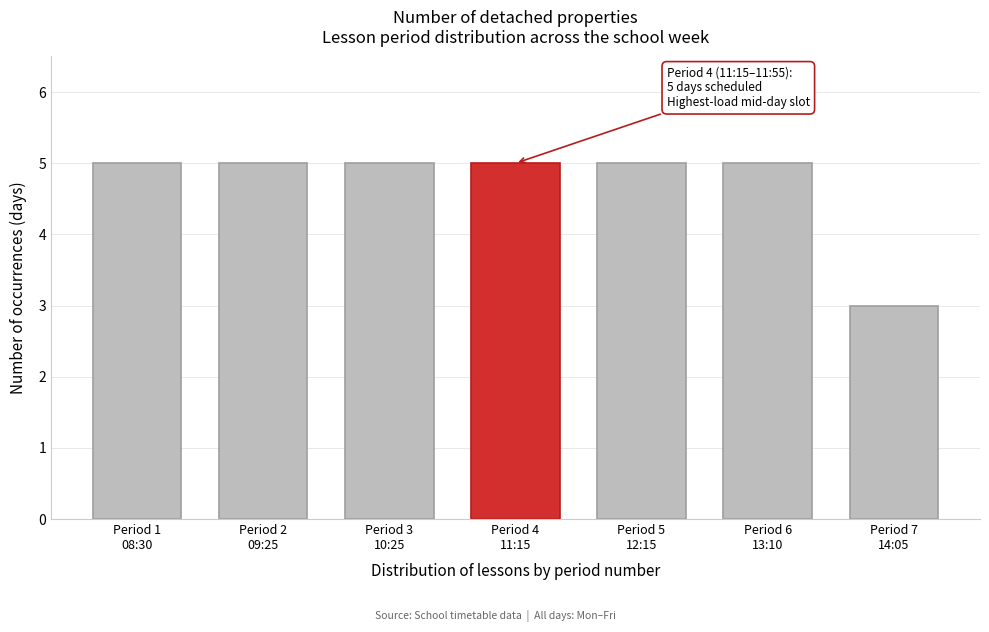

Reading left to right, extract all data points from this chart.

5	5	5	5	5	5	3